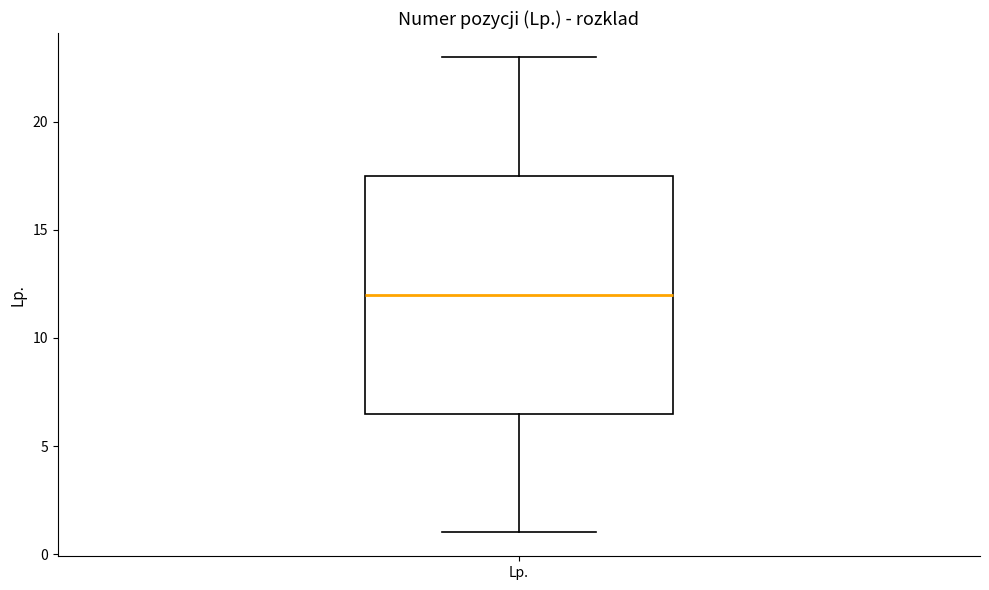

Read this box plot against the y-axis: the position of the median line, the range covered by the box, and the ends of both whiskers. The values are not printed on the chart, so give them approximately, as read against the axis.

median 12.0, box 6.5 to 17.5, whiskers 1.0 to 23.0